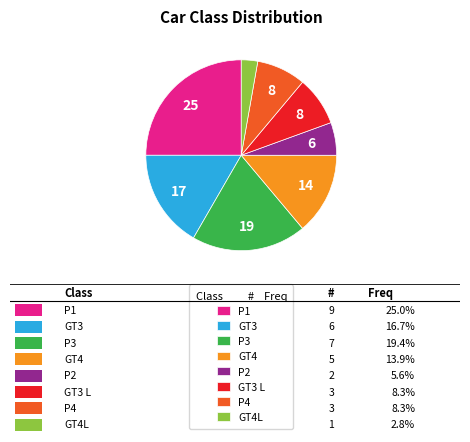

What is the ratio of the value at P3 to the value at P1?

0.8